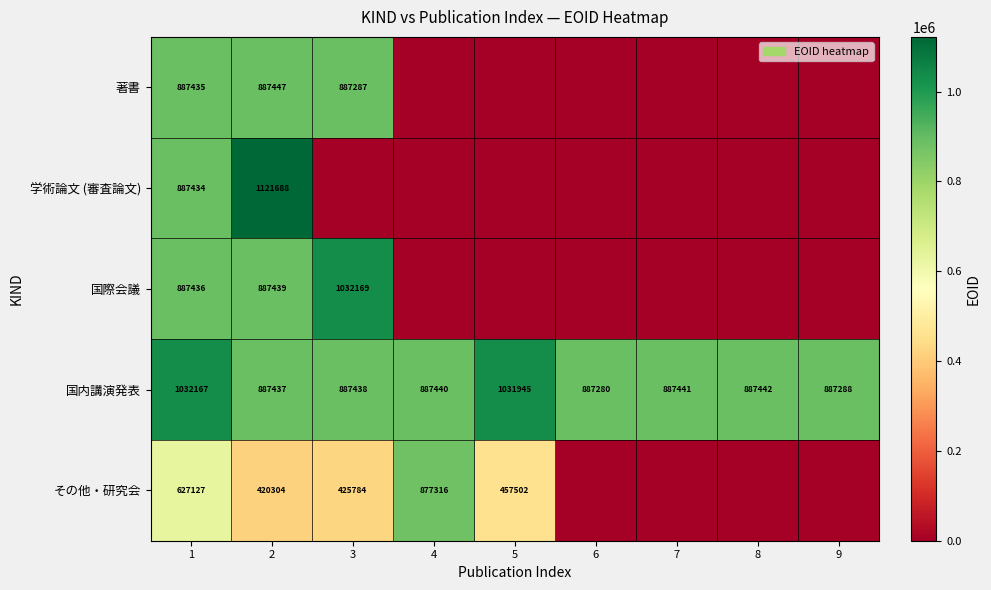

List the labels in order of 国内講演発表 value, smallest first.

6, 9, 2, 3, 4, 7, 8, 5, 1